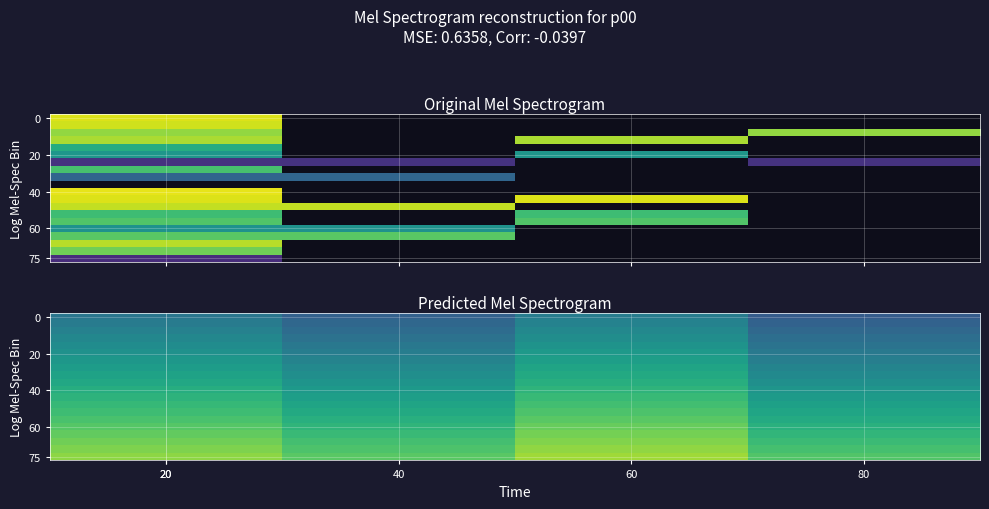

Which category has the lowest value across all series?

80